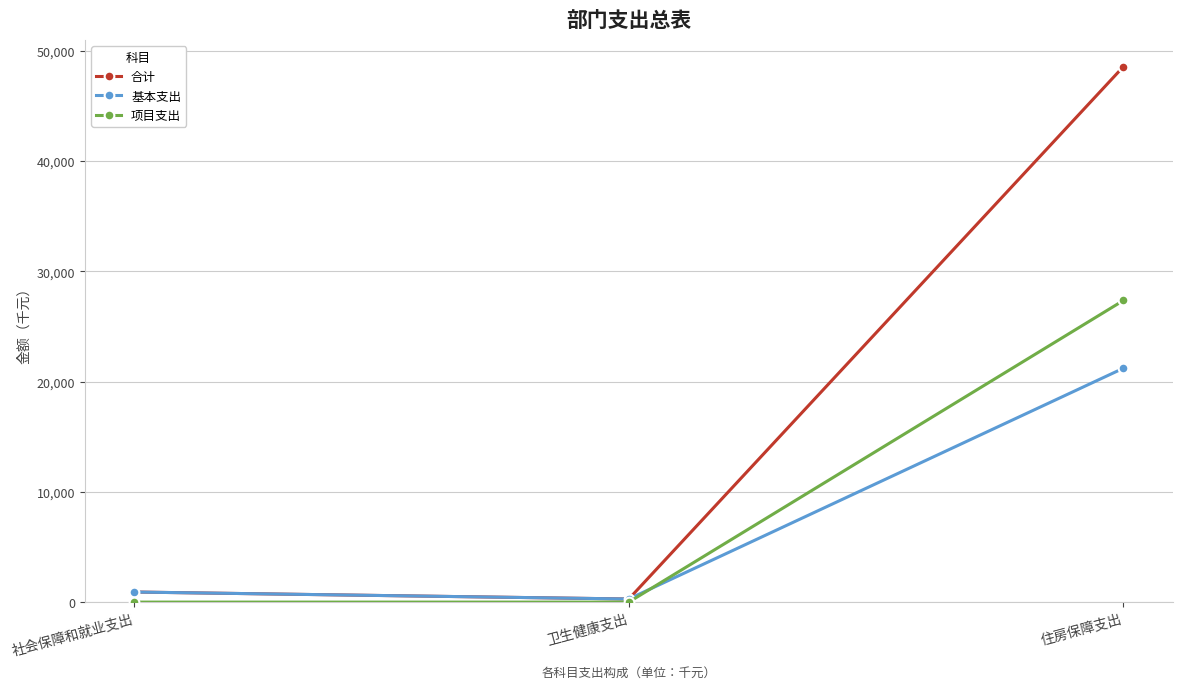

What are all the series names shown in the legend?

合计, 基本支出, 项目支出